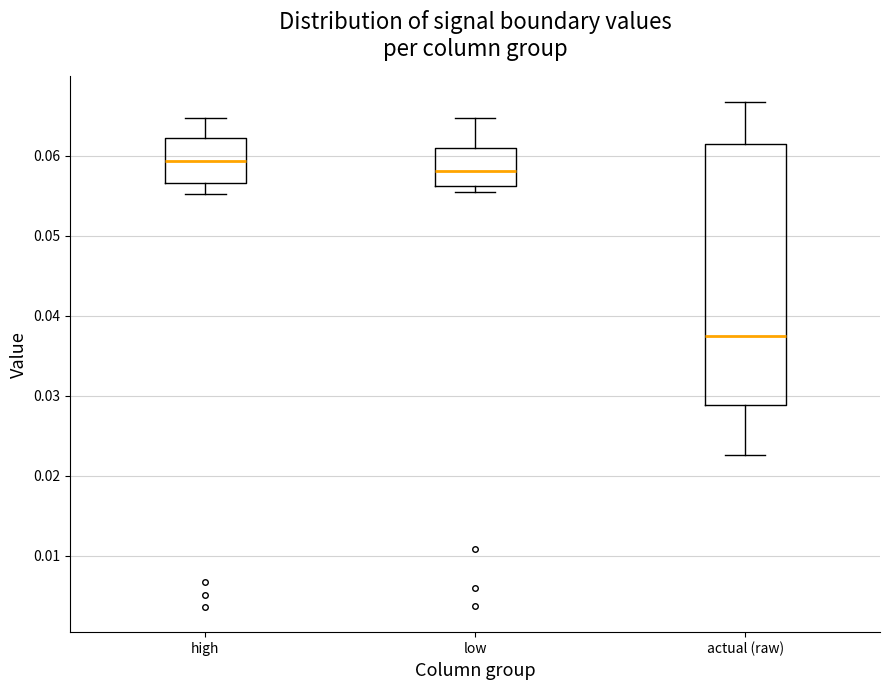

Reading left to right, transcribe this box plot: for each box, give where its median line is, the range the box spans, and where its two whiskers end, as read against the y-axis. The values are not printed on the chart, so give them approximately, as read against the axis.

high: median 0.059, box 0.057 to 0.062, whiskers 0.055 to 0.065
low: median 0.058, box 0.056 to 0.061, whiskers 0.055 to 0.065
actual (raw): median 0.038, box 0.029 to 0.061, whiskers 0.023 to 0.067